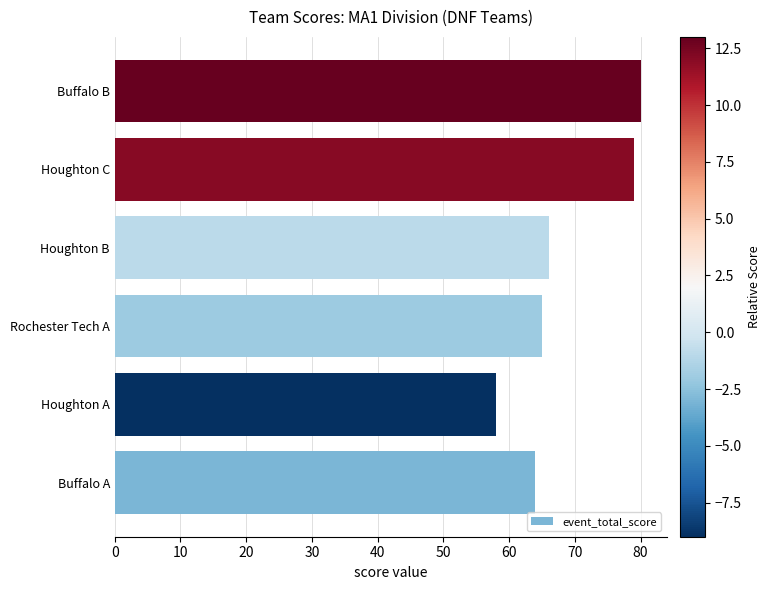

True or false: the data shows 137 at Buffalo B.

False